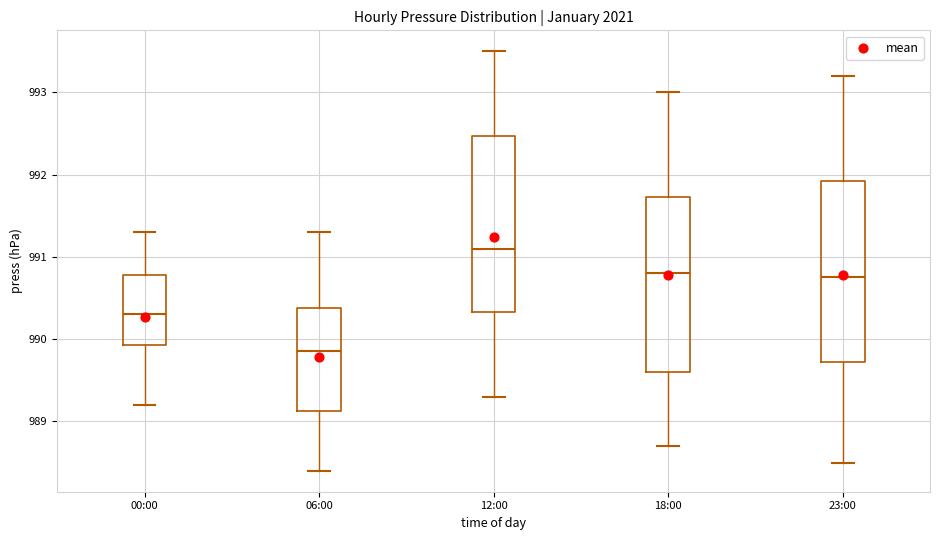

Reading left to right, read every box against the y-axis: the position of its median line, the range the box covers, and the ends of its whiskers. The values are not printed on the chart, so give them approximately, as read against the axis.

00:00: median 990.3, box 989.9 to 990.8, whiskers 989.2 to 991.3
06:00: median 989.9, box 989.1 to 990.4, whiskers 988.4 to 991.3
12:00: median 991.1, box 990.3 to 992.5, whiskers 989.3 to 993.5
18:00: median 990.8, box 989.6 to 991.7, whiskers 988.7 to 993.0
23:00: median 990.8, box 989.7 to 991.9, whiskers 988.5 to 993.2